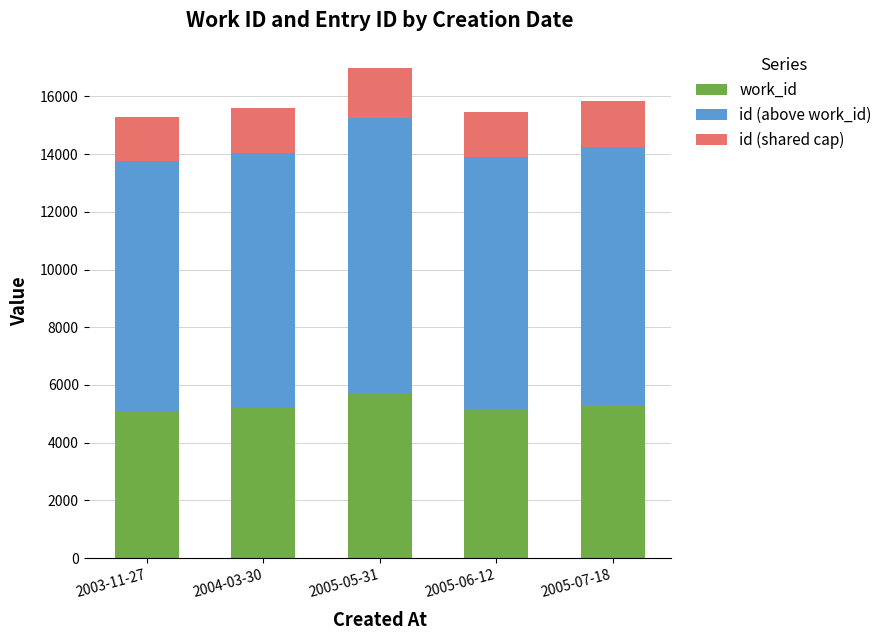

What is the highest value of the work_id series?

5726